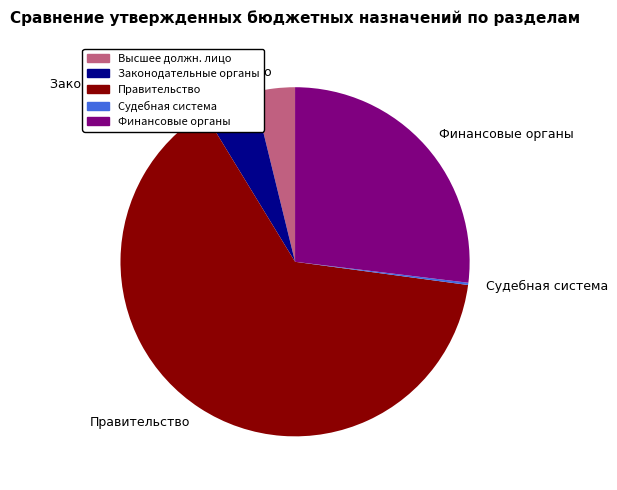

The Финансовые органы slice represents 27% of the pie. True or false?

True